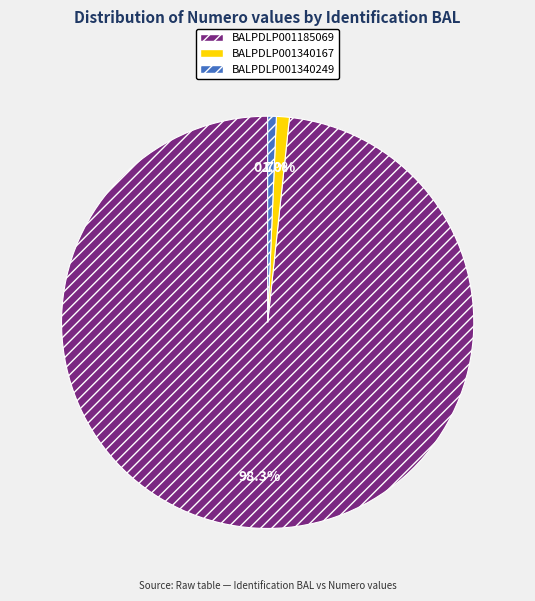

Combined, do BALPDLP001340249 and BALPDLP001185069 account for over 50%?

Yes